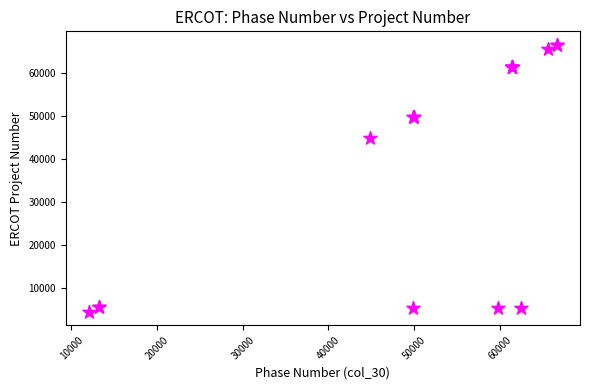

What Y value in the scatter plot is closest to 35561?

44870